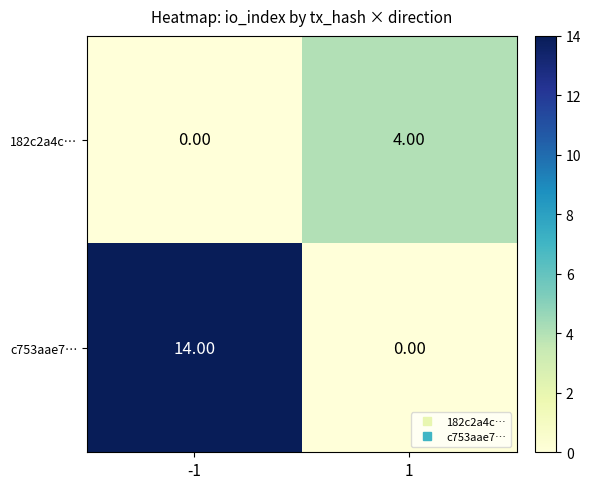

Is the value of c753aae7… at -1 greater than the value of 182c2a4c… at 1?

Yes